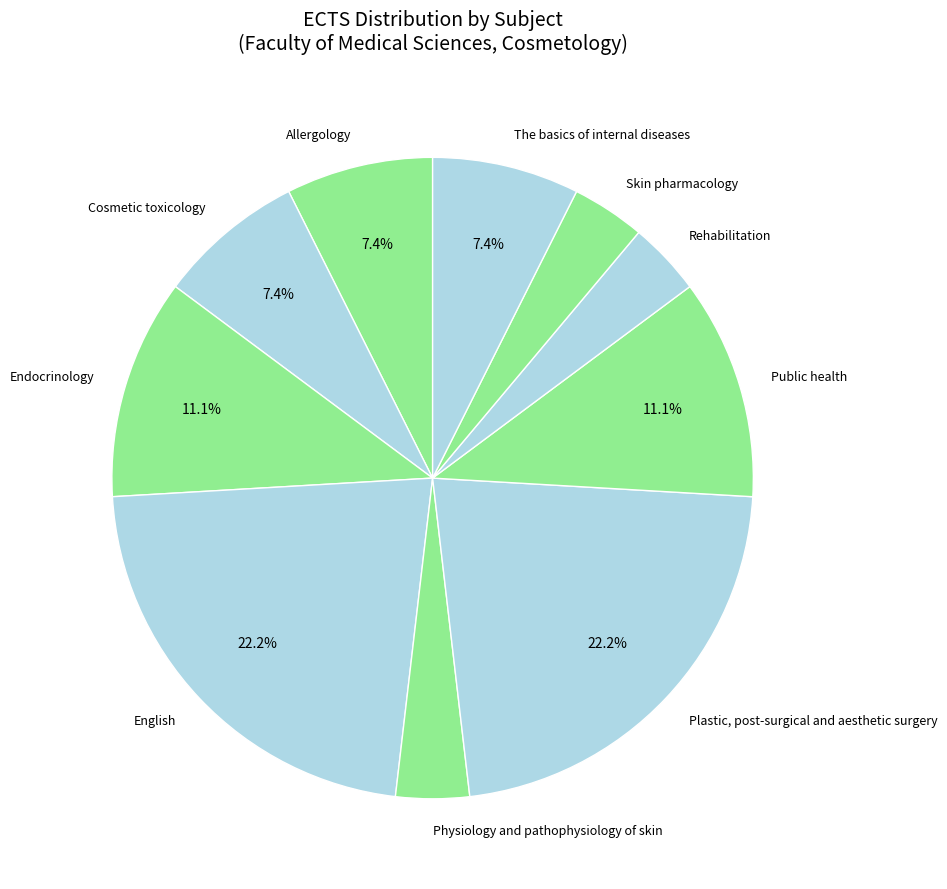

To the nearest percent, what is the difference between the largest and smallest slice percentages?

19%